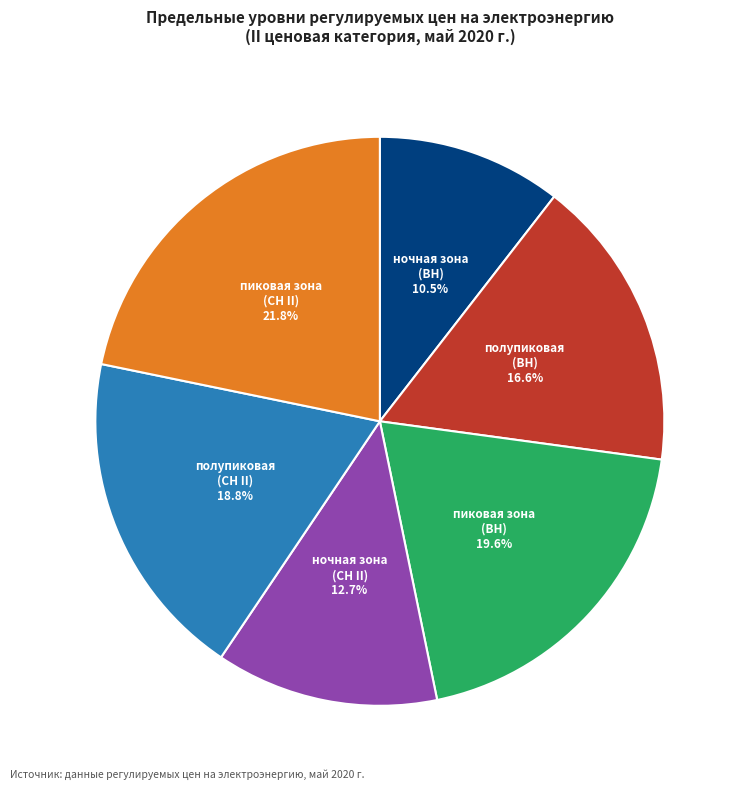

Is полупиковая (СН II) the majority of the pie?

No